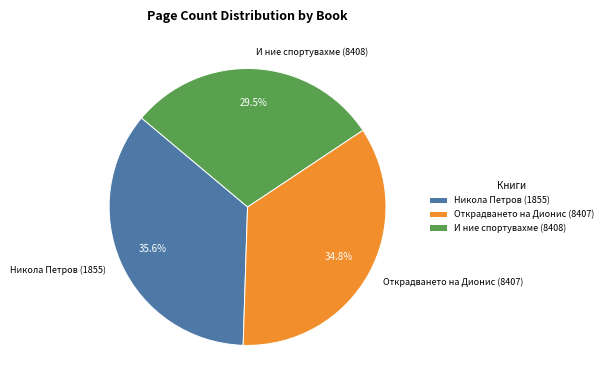

What is the smallest slice in the pie chart?

И ние спортувахме (8408)